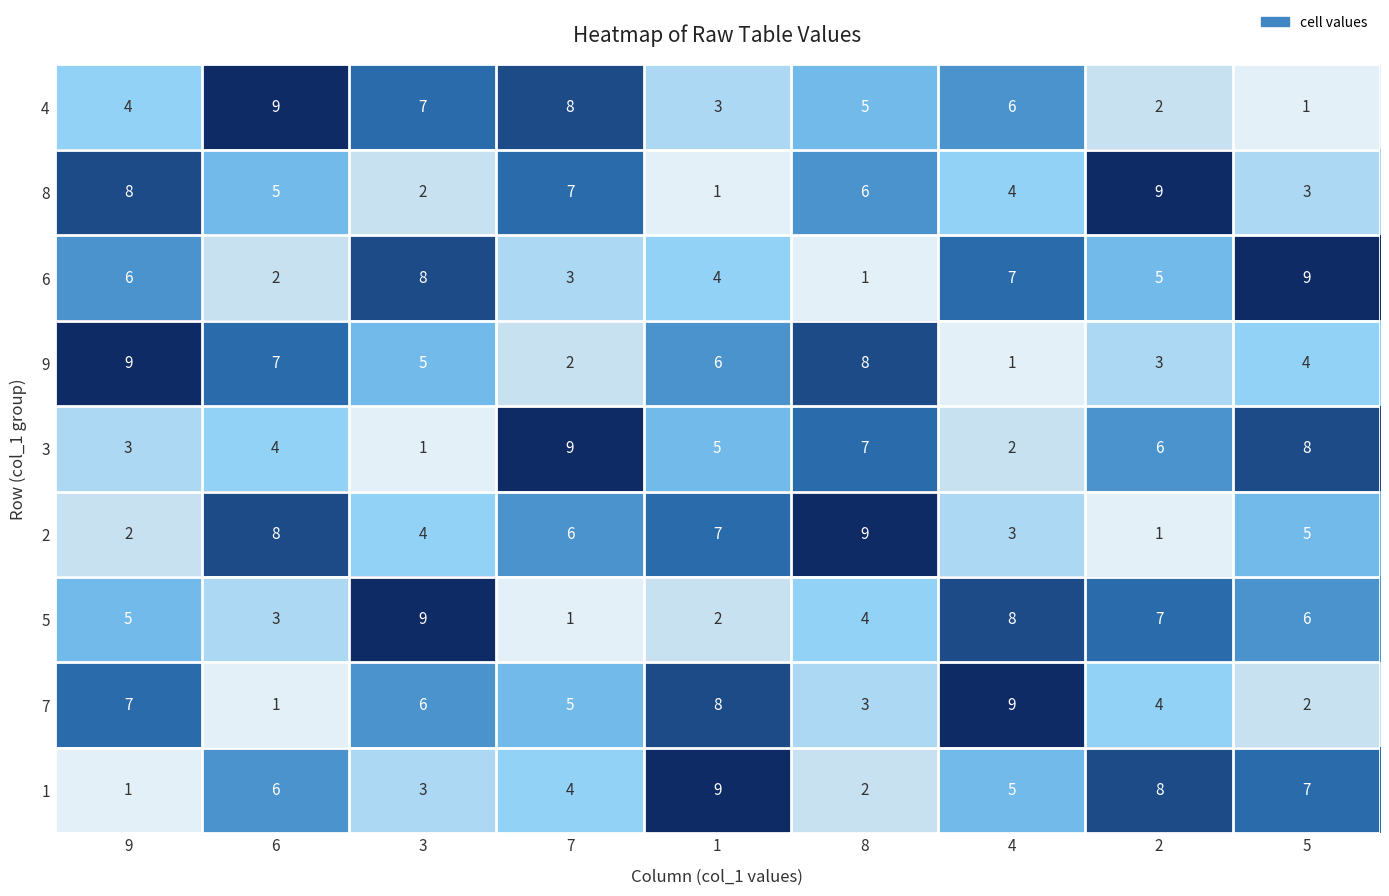

Is the value of 5 at 7 greater than the value of 3 at 7?

No